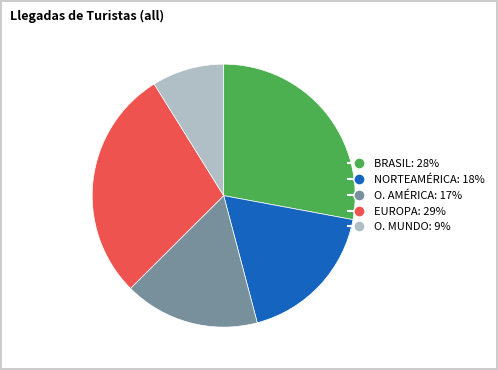

Is there a majority slice in this chart?

No